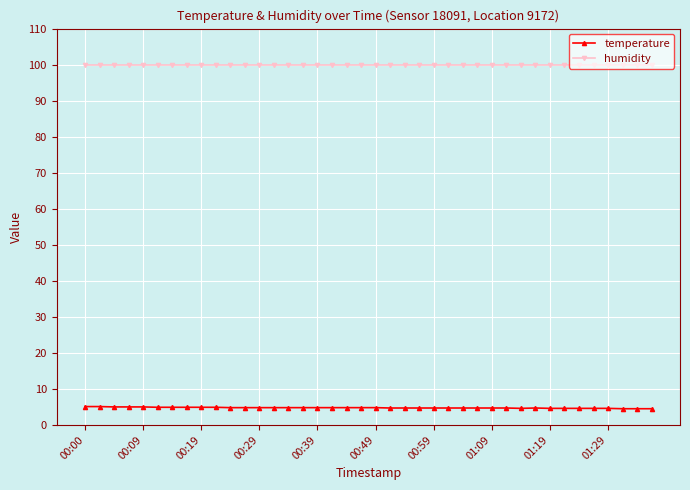

True or false: temperature and humidity intersect in this chart.

False